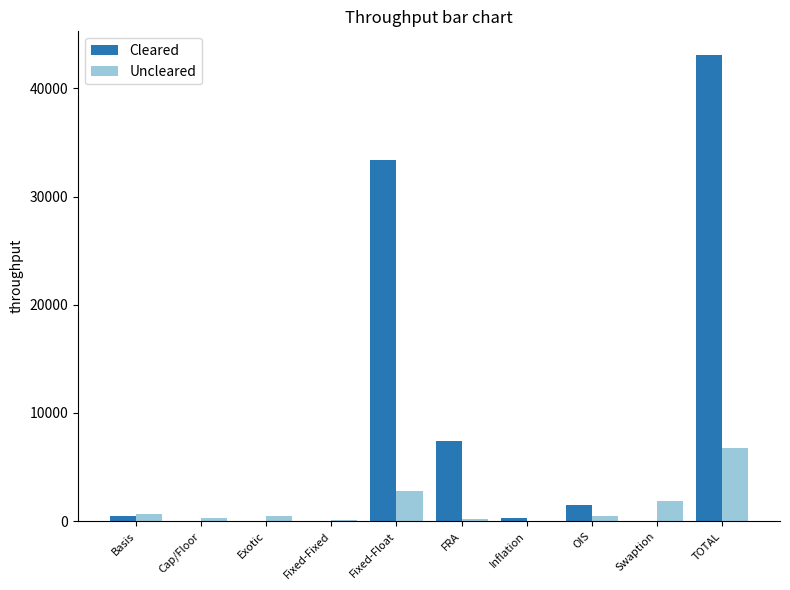

At which label is Cleared closest to 21556?

Fixed-Float